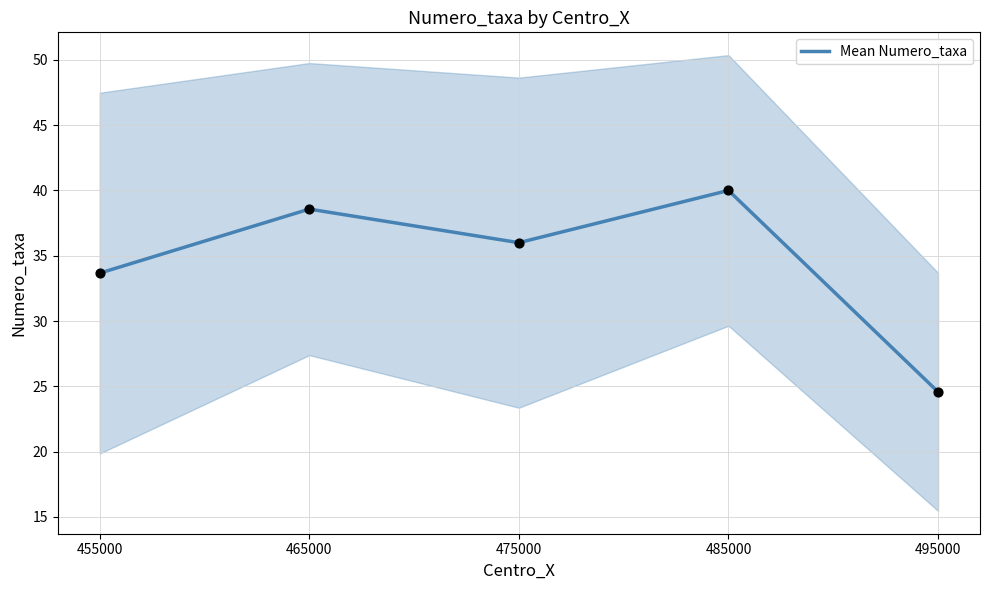

What is the change in value from 465000 to 485000?

+1.4